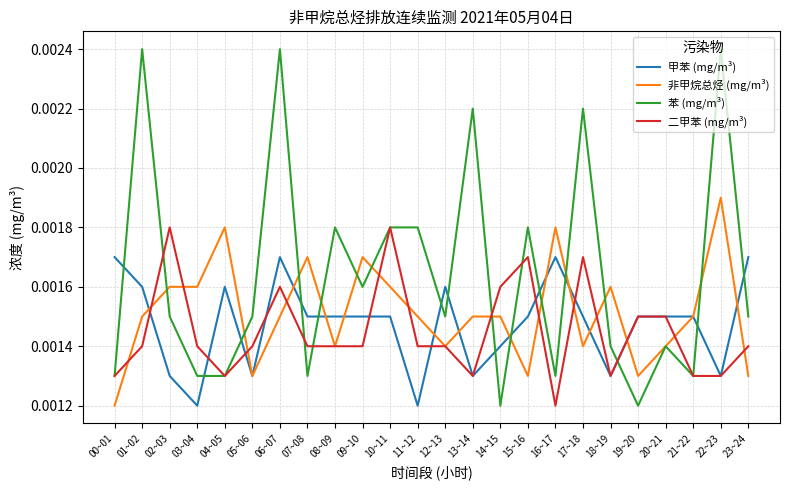

At which label does 二甲苯 (mg/m³) reach its minimum?

16~17